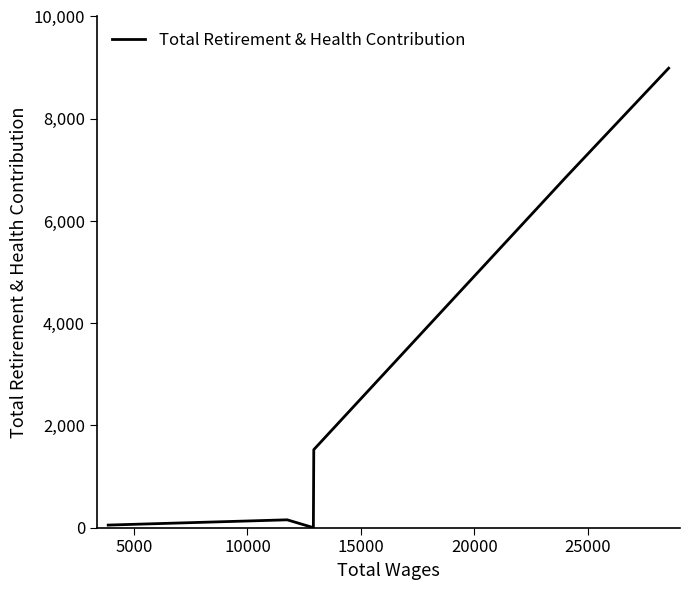

True or false: there are more than 1 points higher than both neighbors.

False